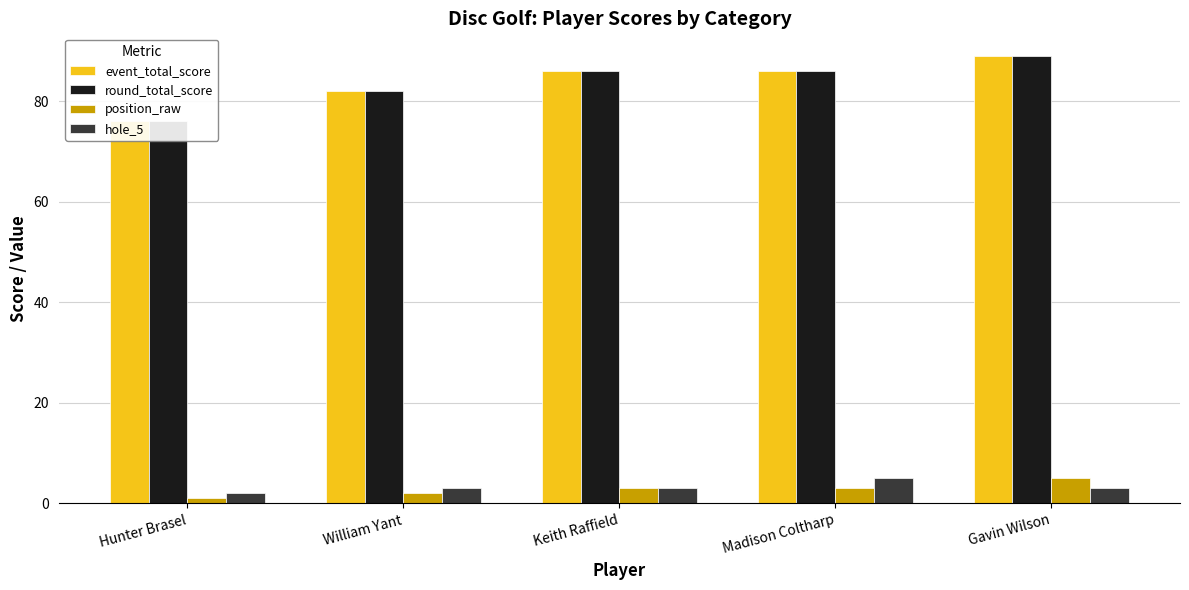

What value does the round_total_score series have at Gavin Wilson?

89